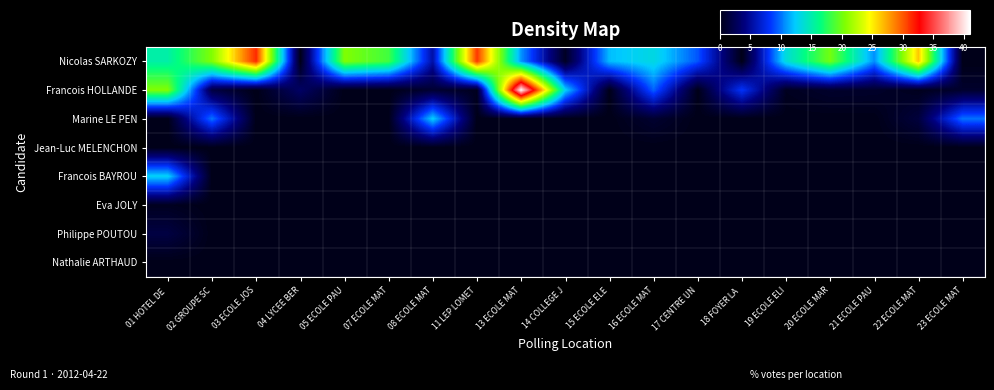

At 21 ECOLE PAU, list the series in order from smallest to largest.

Marine LE PEN, Jean-Luc MELENCHON, Francois BAYROU, Eva JOLY, Philippe POUTOU, Nathalie ARTHAUD, Francois HOLLANDE, Nicolas SARKOZY